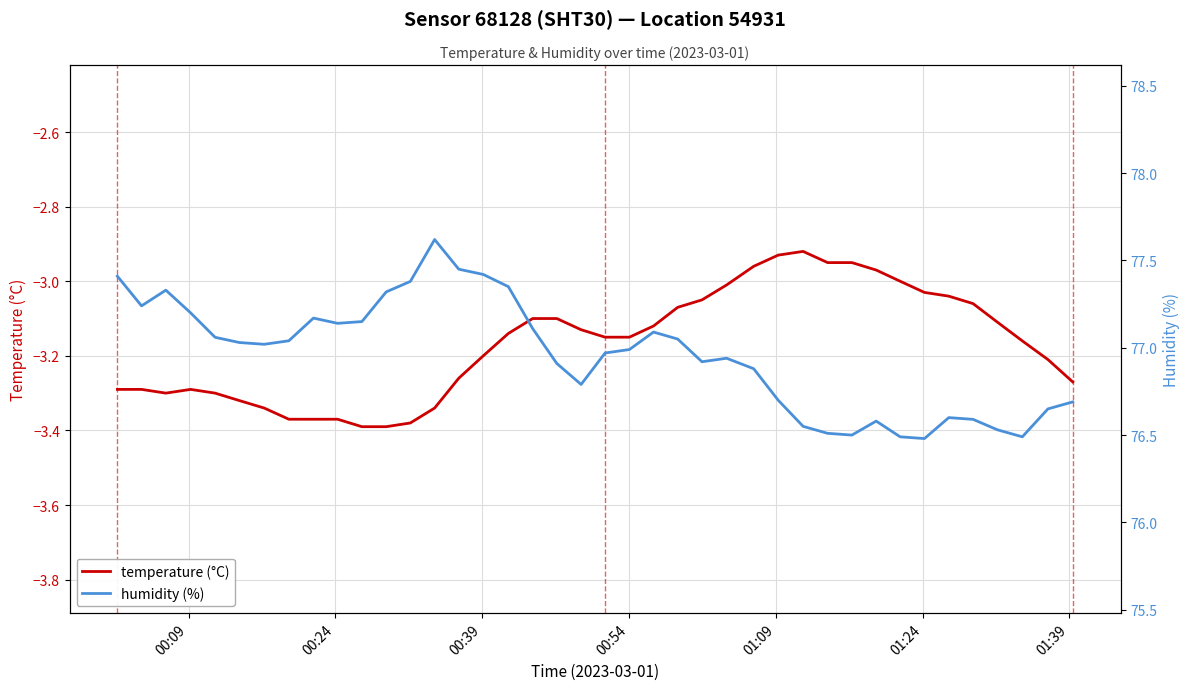

Reading left to right, extract all data points from this chart.

temperature: -3.3	-3.3	-3.3	-3.3	-3.3	-3.3	-3.3	-3.4	-3.4	-3.4	-3.4	-3.4	-3.4	-3.3	-3.3	-3.2	-3.1	-3.1	-3.1	-3.1	-3.1	-3.1	-3.1	-3.1	-3.0	-3.0	-3.0	-2.9	-2.9	-3.0	-3.0	-3.0	-3.0	-3.0	-3.0	-3.1	-3.1	-3.2	-3.2	-3.3
humidity: 77.4	77.2	77.3	77.2	77.1	77.0	77.0	77.0	77.2	77.1	77.2	77.3	77.4	77.6	77.5	77.4	77.3	77.1	76.9	76.8	77.0	77.0	77.1	77.0	76.9	76.9	76.9	76.7	76.5	76.5	76.5	76.6	76.5	76.5	76.6	76.6	76.5	76.5	76.7	76.7